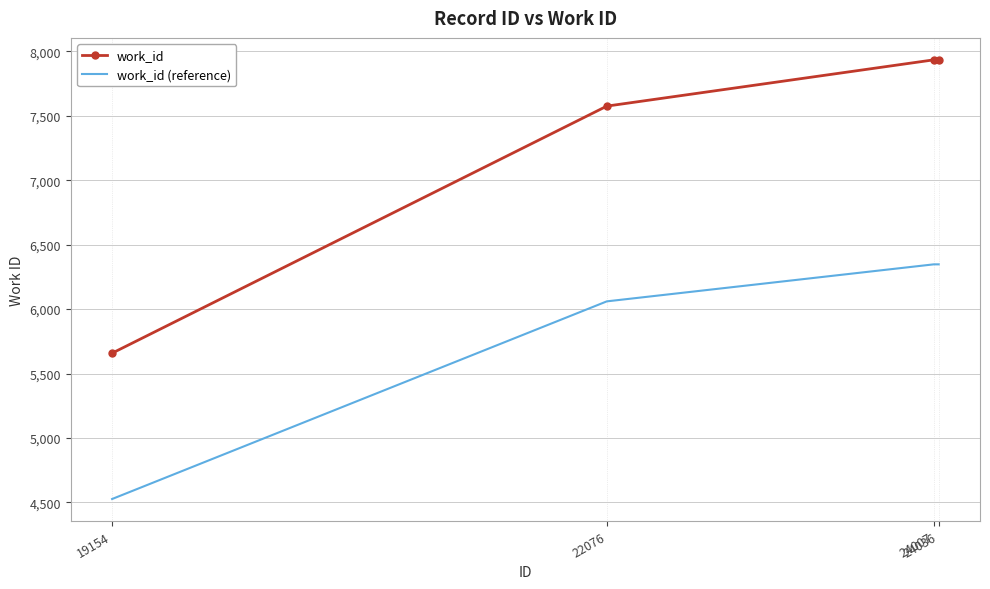

Reading left to right, list all the values displayed in this chart.

work_id: 19154=5658.0	22076=7575.0	24007=7934.0	24036=7934.0
work_id (reference): 19154=4526.4	22076=6060.0	24007=6347.2	24036=6347.2